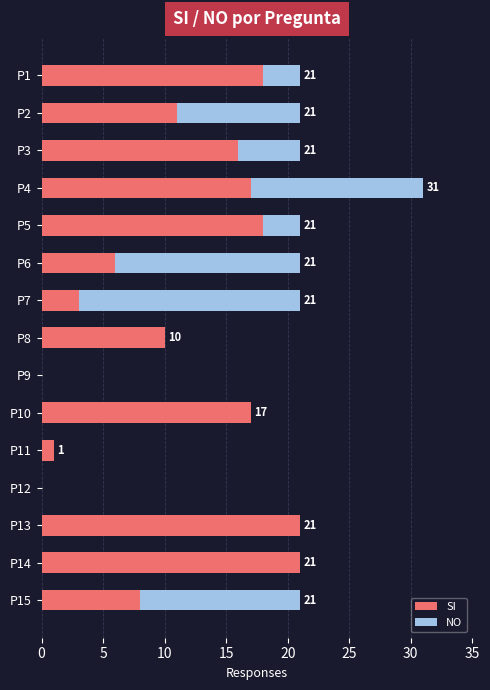

What is the sum of all SI values?

167